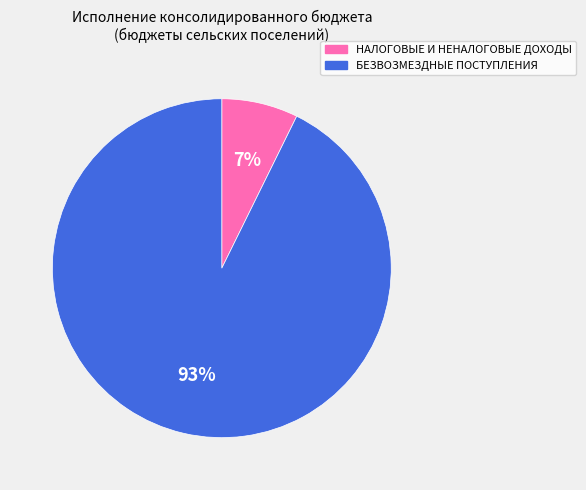

What percentage is the БЕЗВОЗМЕЗДНЫЕ ПОСТУПЛЕНИЯ slice, to the nearest percent?

93%